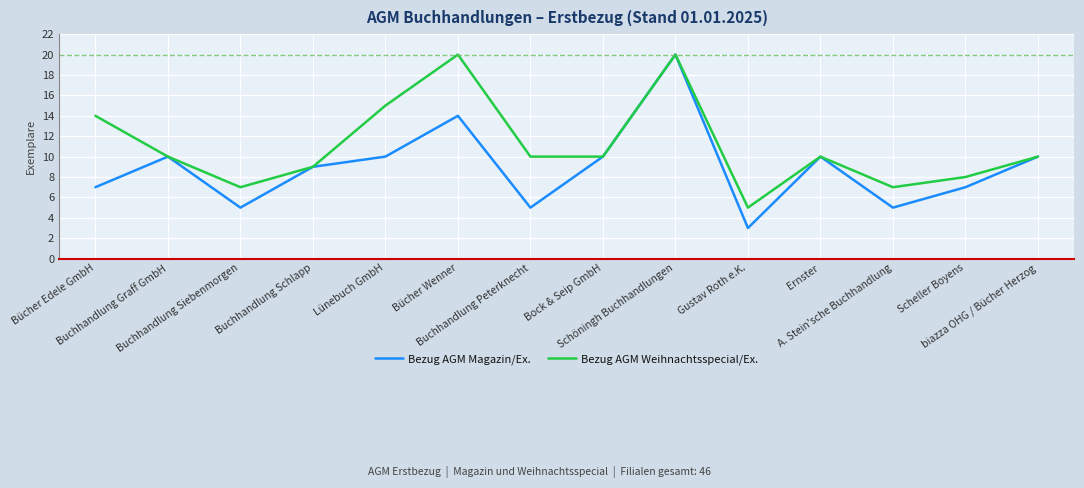

What is the difference between the maximum and minimum values in the Bezug AGM Magazin/Ex. series?

17